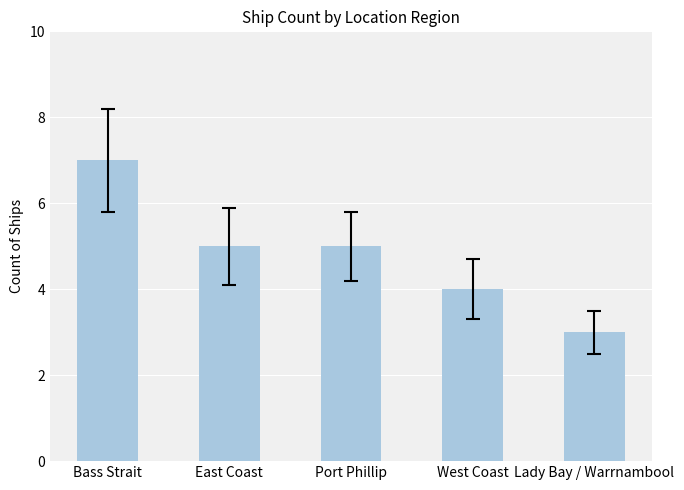

What is the change in value from Bass Strait to Port Phillip?

-2